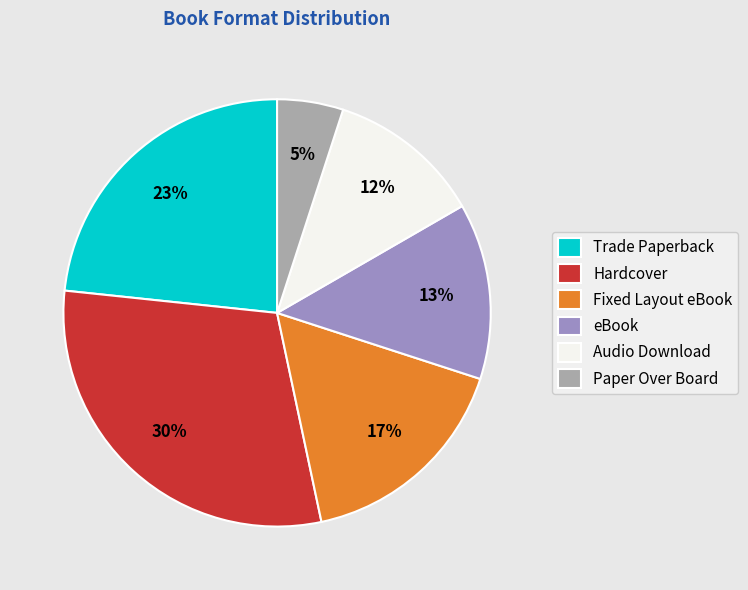

Does Paper Over Board represent more than half of the total?

No